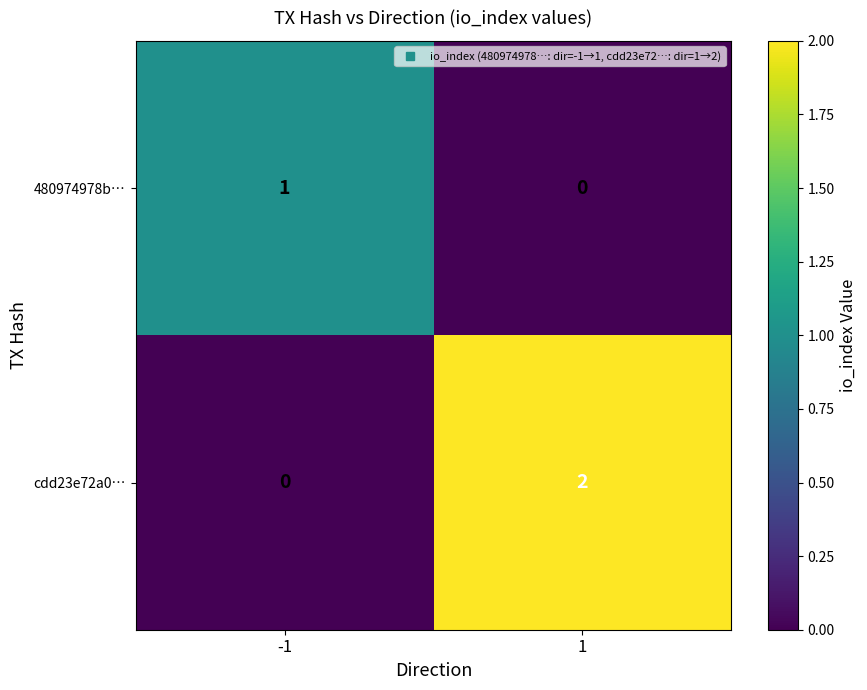

The cdd23e72a0… series shows 3 at 1. True or false?

False